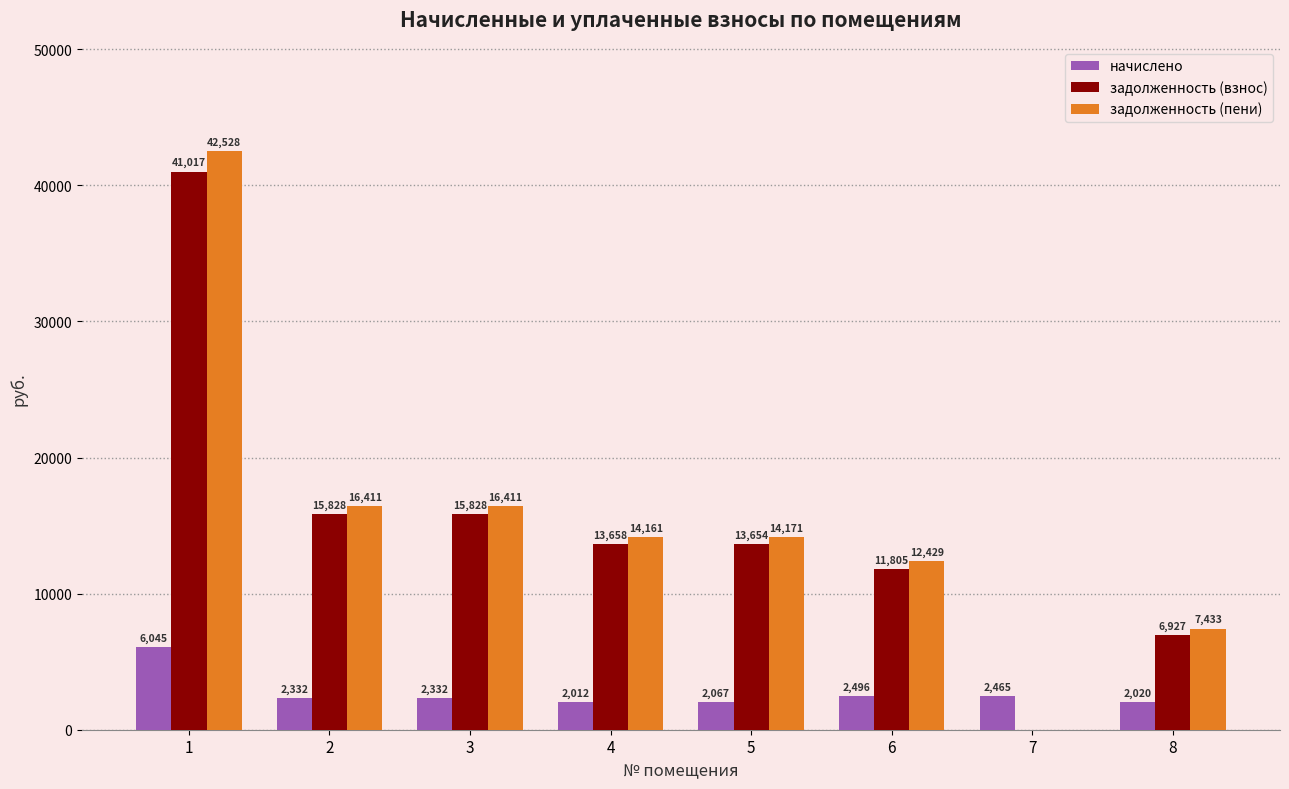

What are all the series names shown in the legend?

начислено, задолженность (взнос), задолженность (пени)